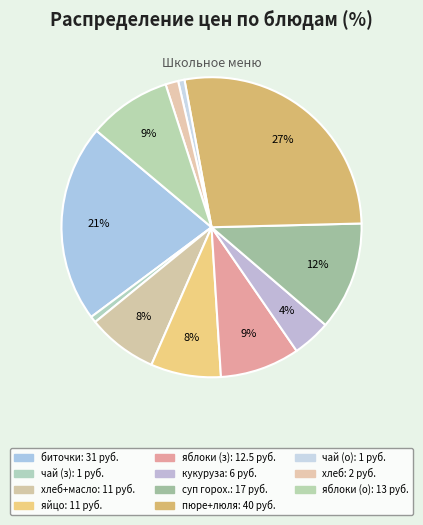

How many segments does this pie chart have?

11